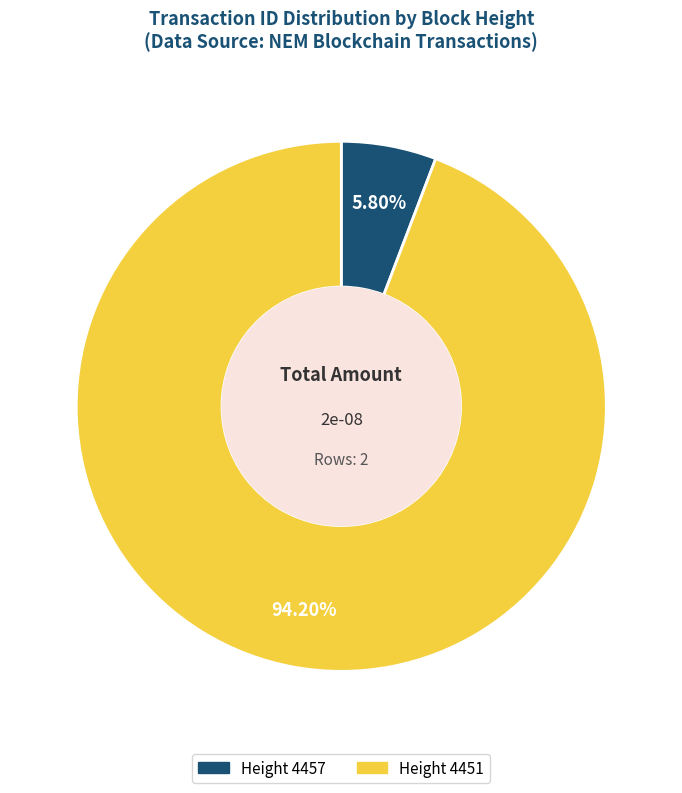

Is there any slice that represents more than half of the pie?

Yes